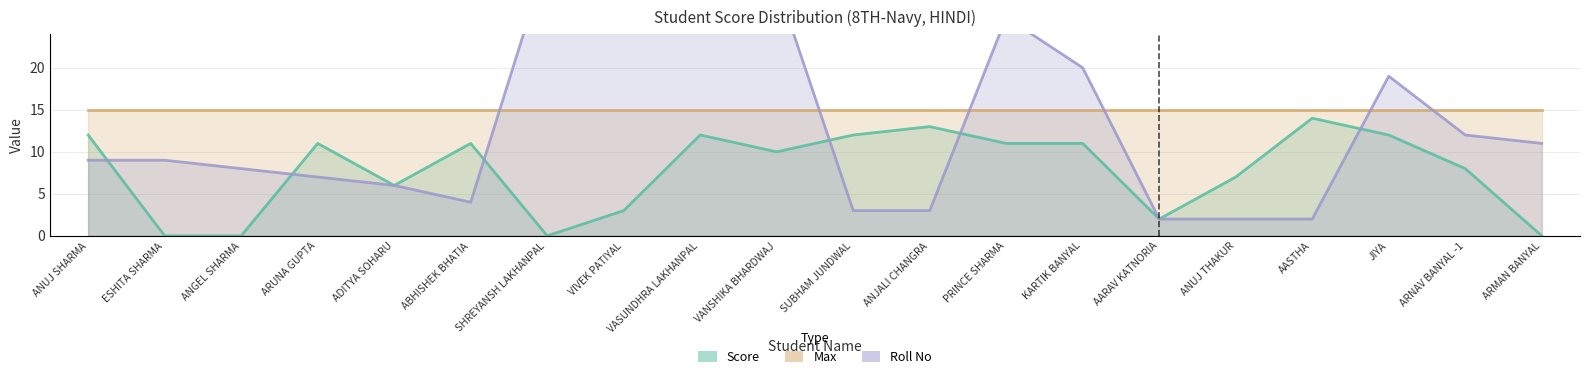

Does the chart have visible grid lines?

Yes